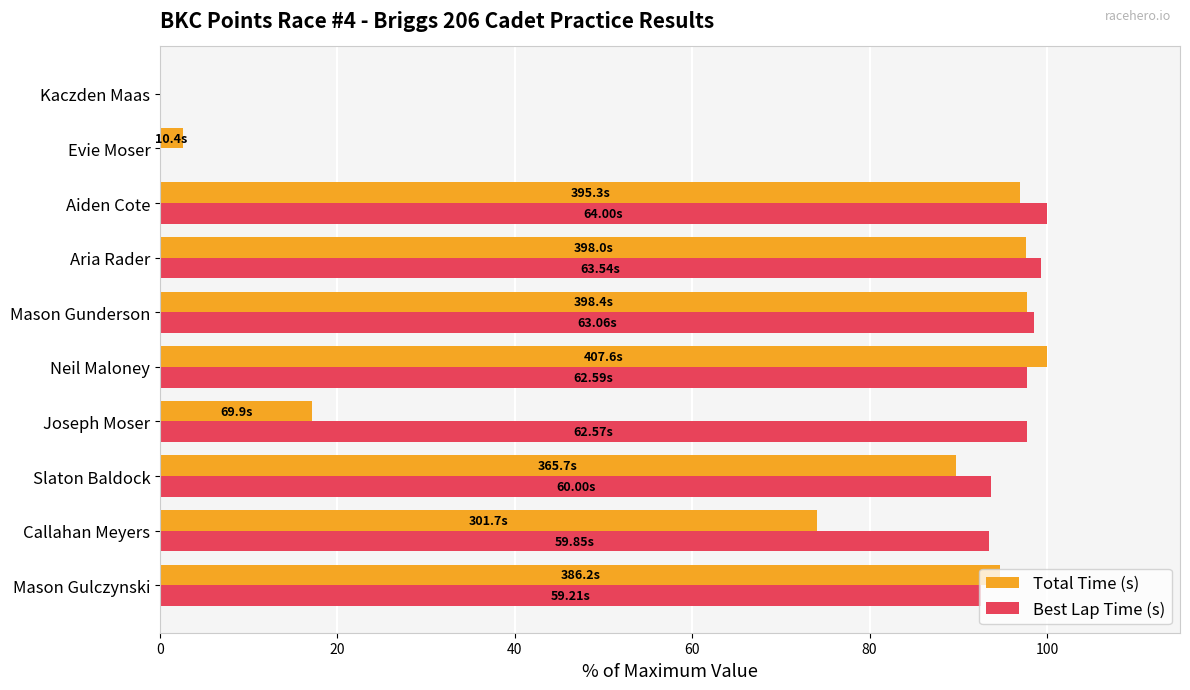

What is the sum of the Total Time (s) values at Neil Maloney and Mason Gulczynski?

194.7